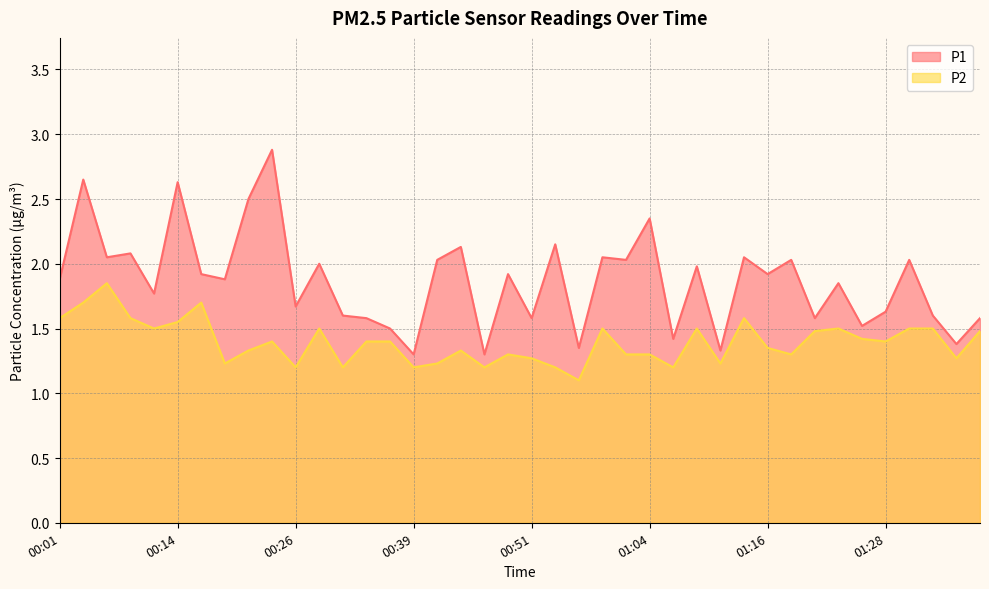

Where is the first local minimum for P2?

00:11